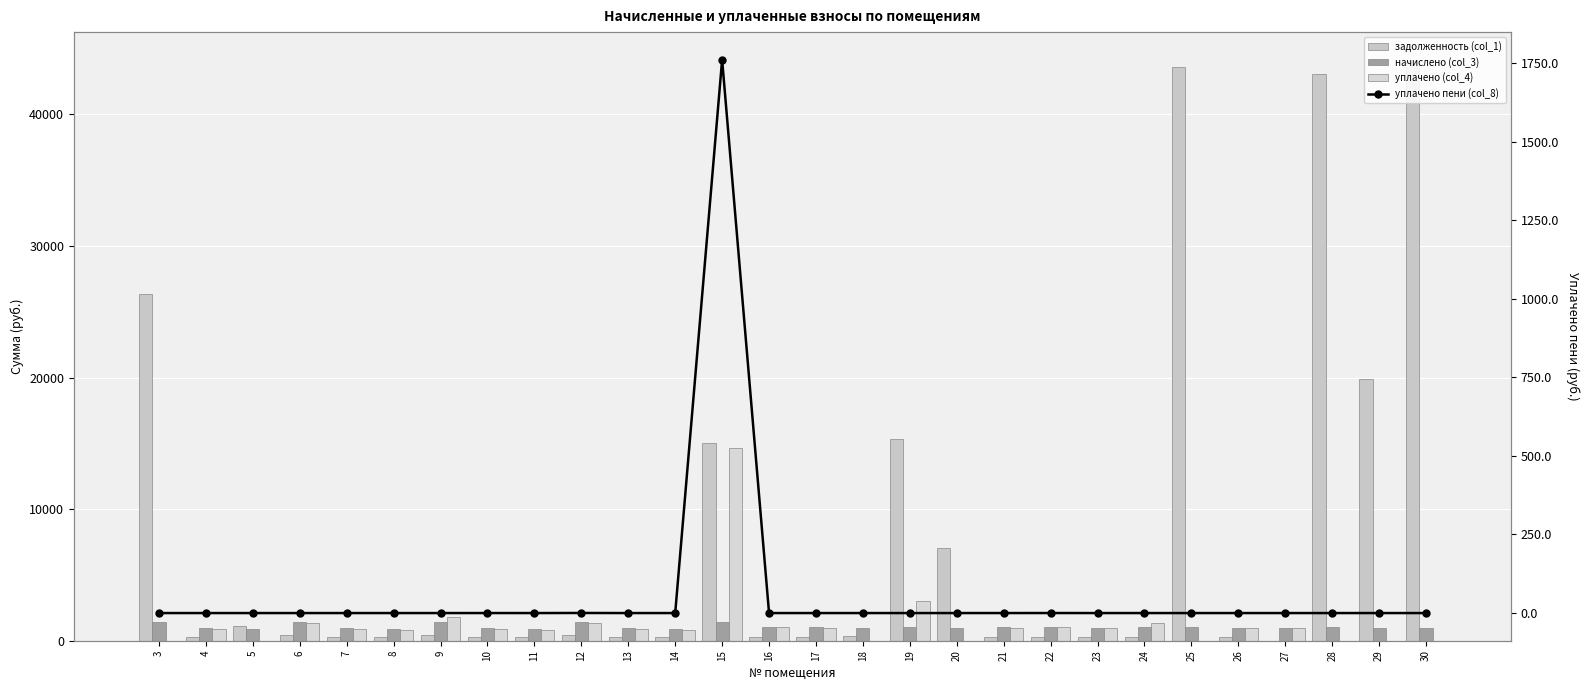

Does the chart contain any negative values?

No